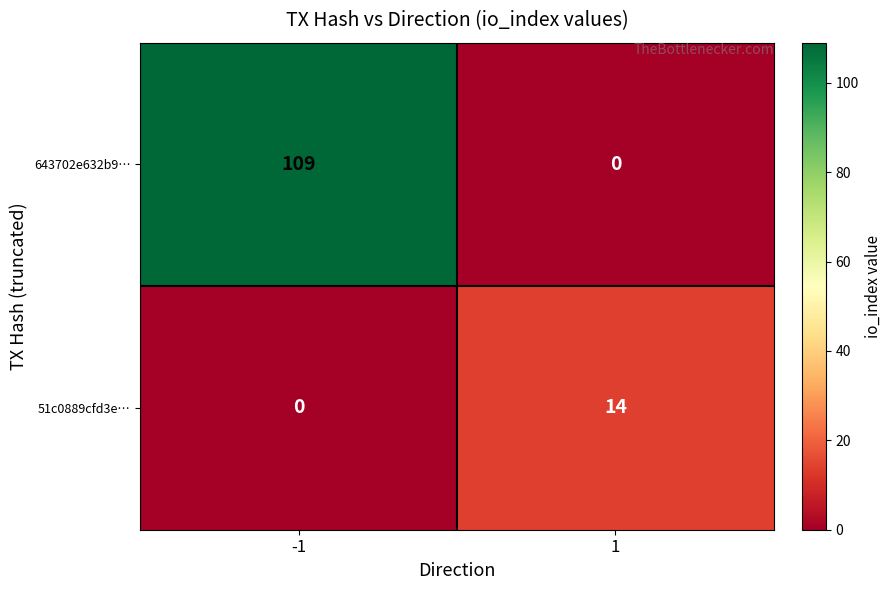

True or false: 643702e632b9… has a value of -62 at 1.

False